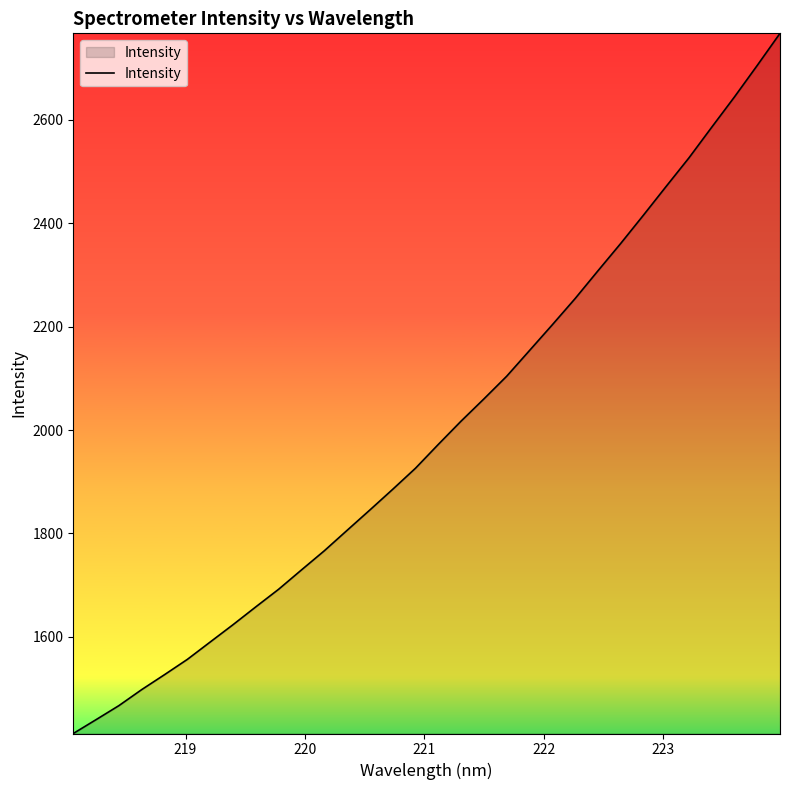

What is the average value?

1999.2